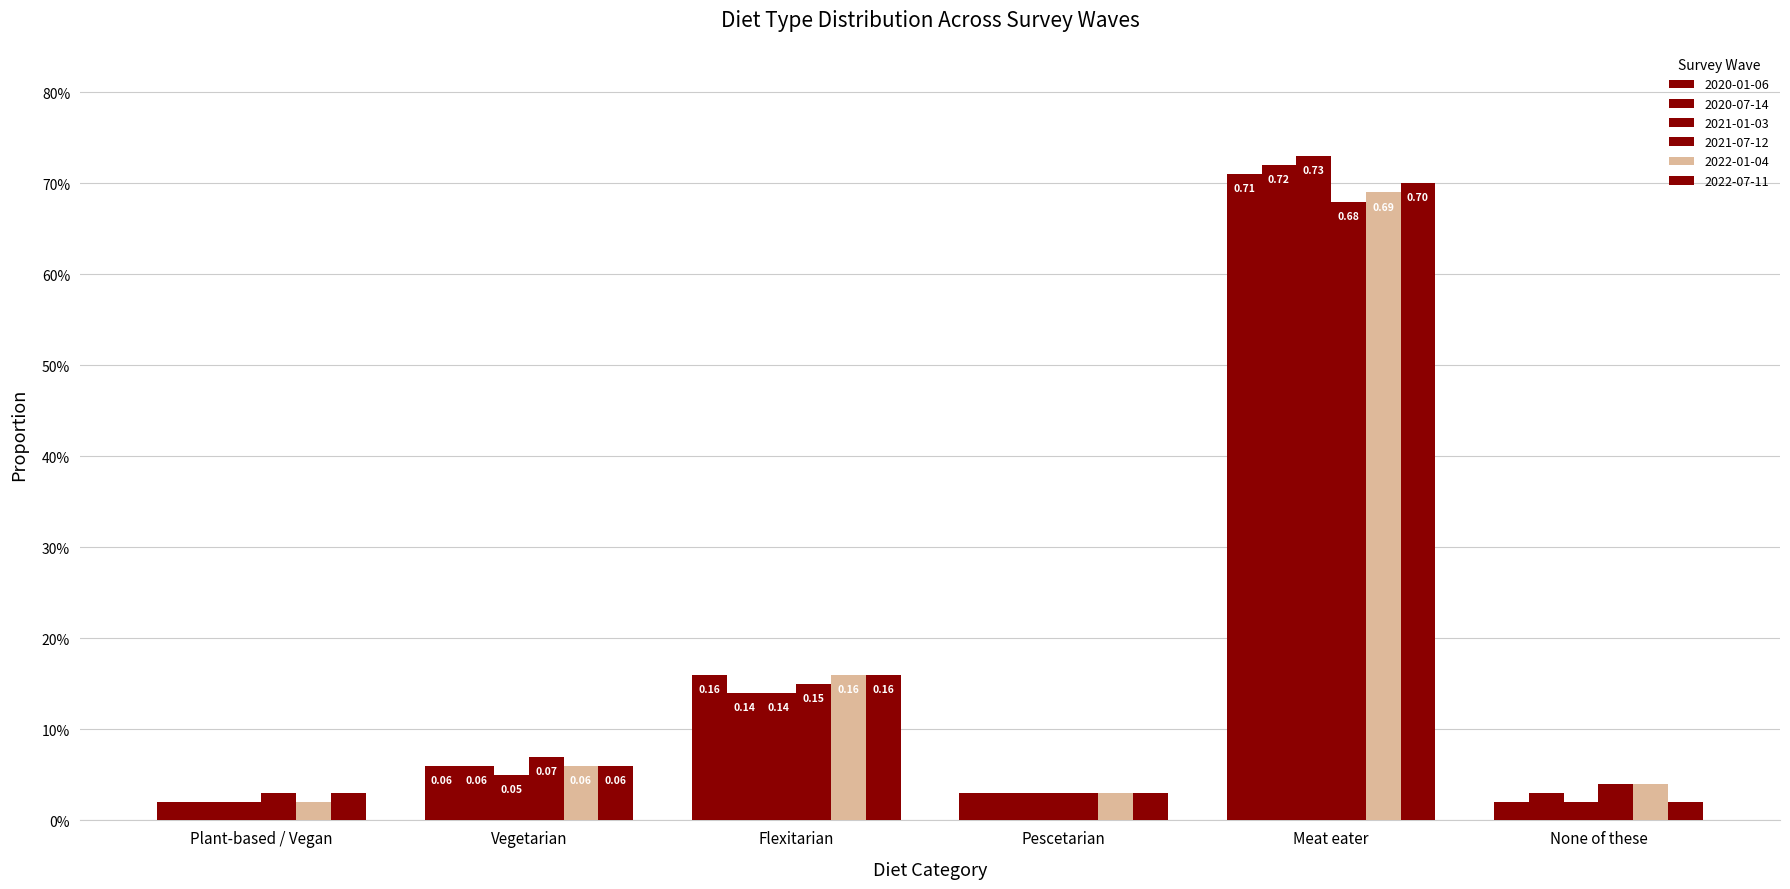

Are the bars grouped side by side (vs. stacked)?

Yes